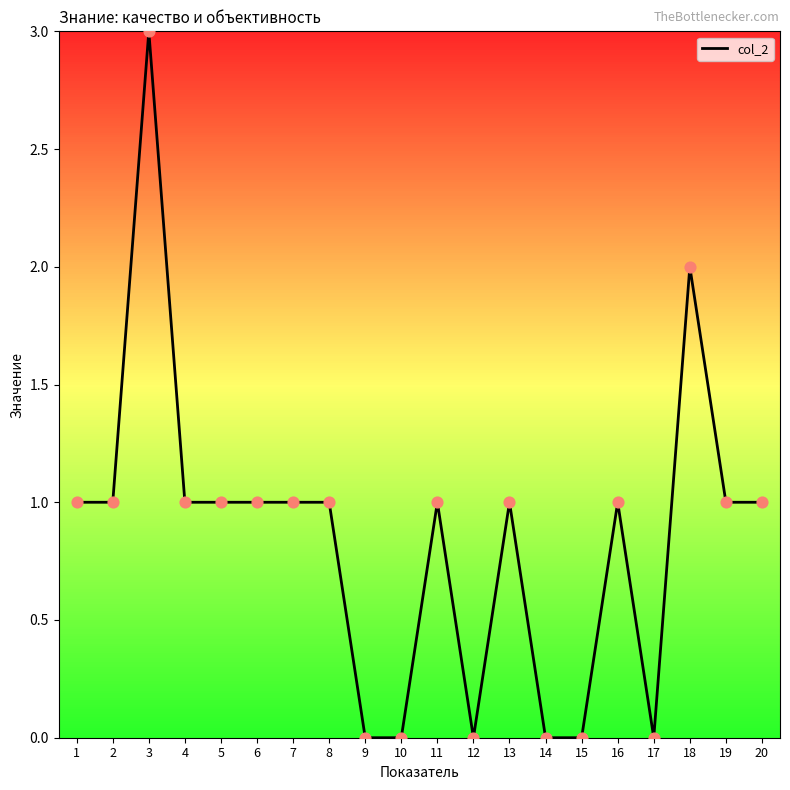

What is the change in value from 3 to 10?

-3